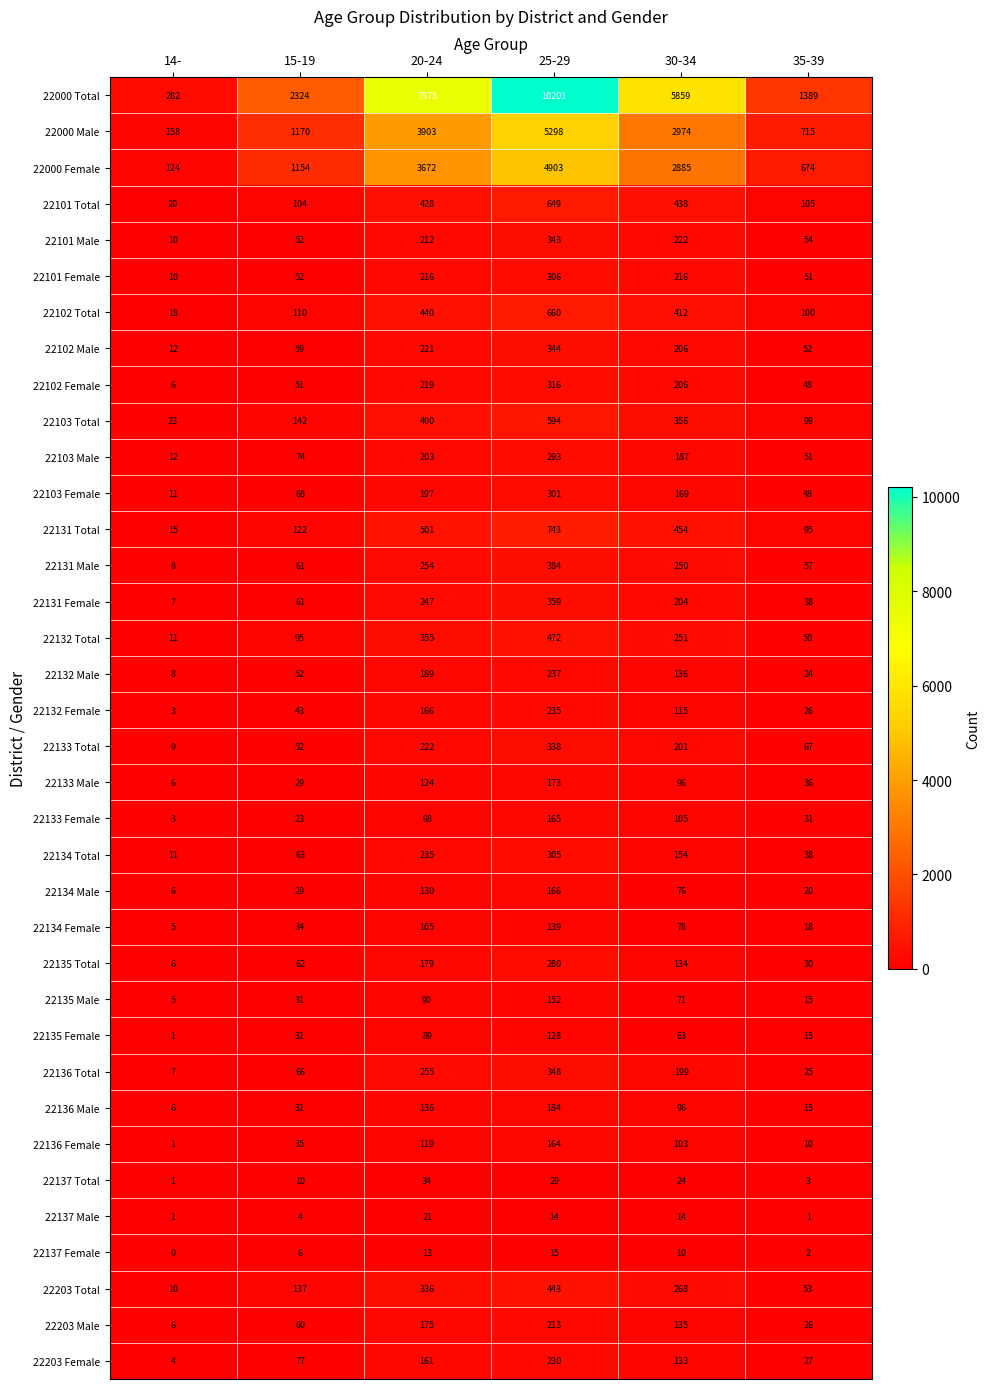

What is the total value across all series at 15-19?

6574